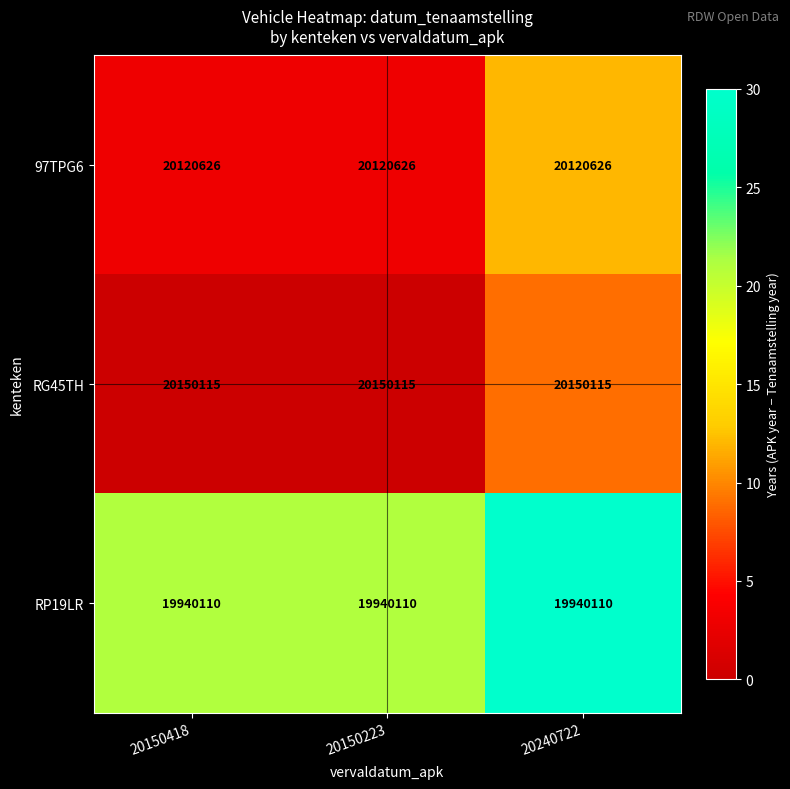

What is the smallest value displayed?

19940110